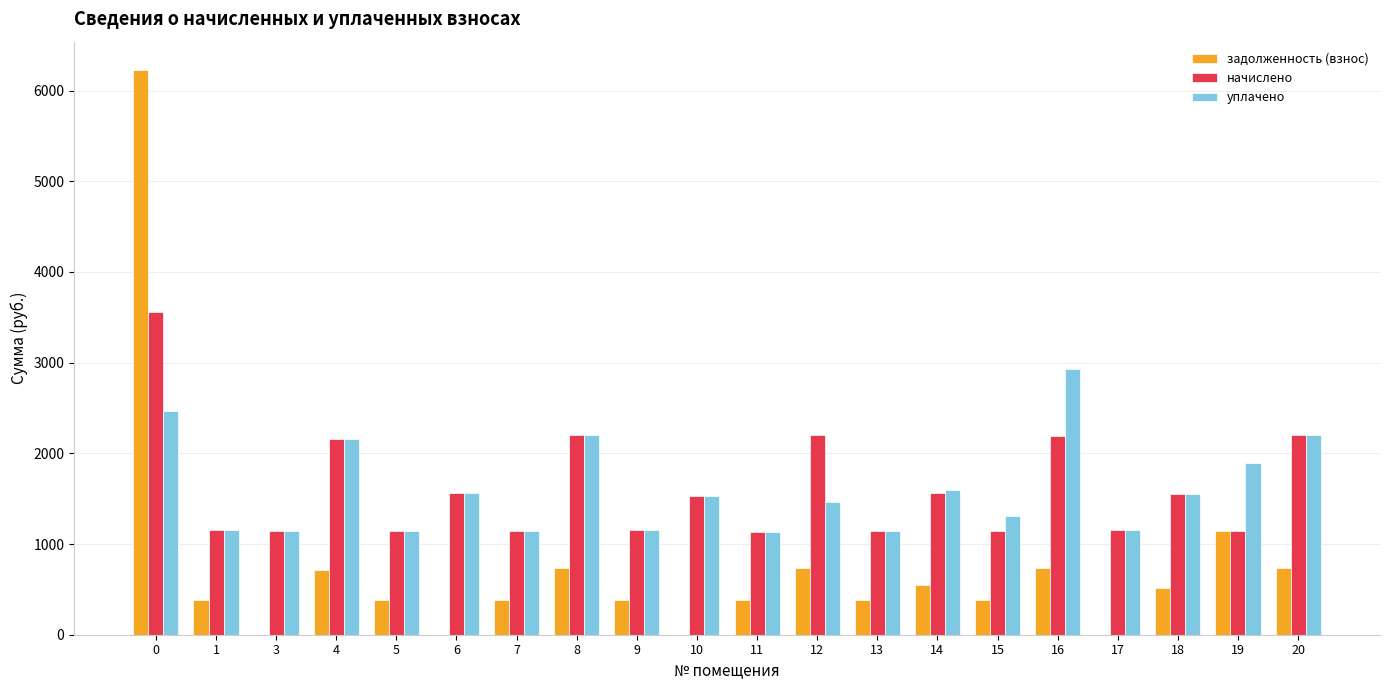

Which series changed the most between 5 and 12?

начислено